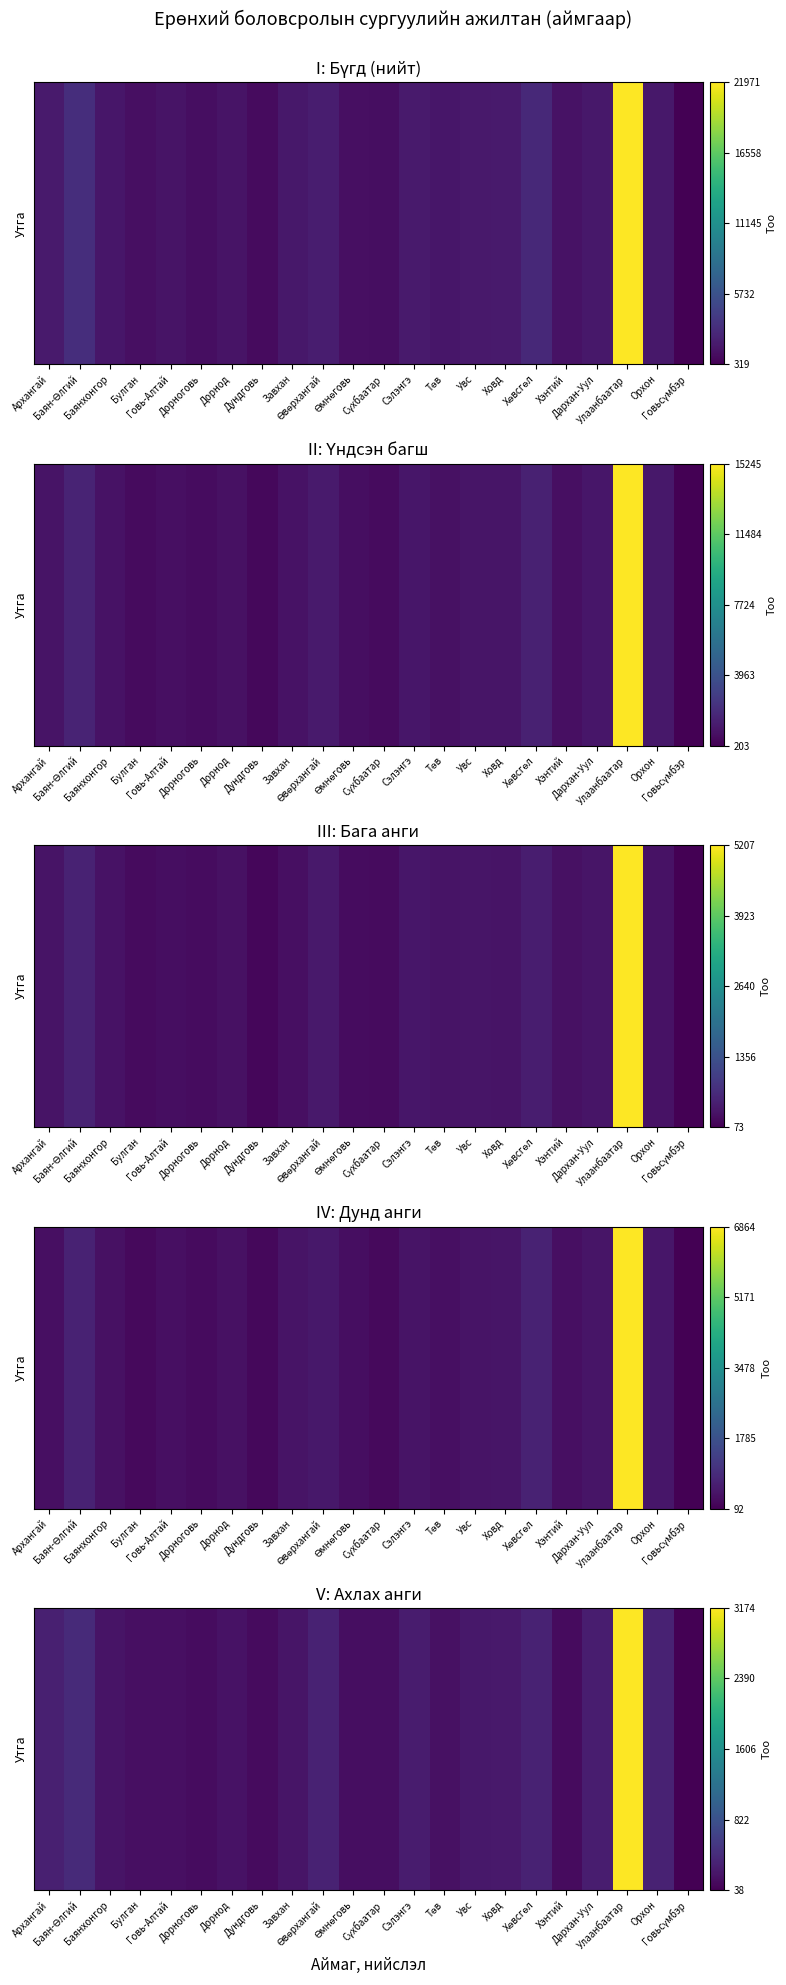

What is the ratio of the value at Төв to the value at Өмнөговь?

1.1